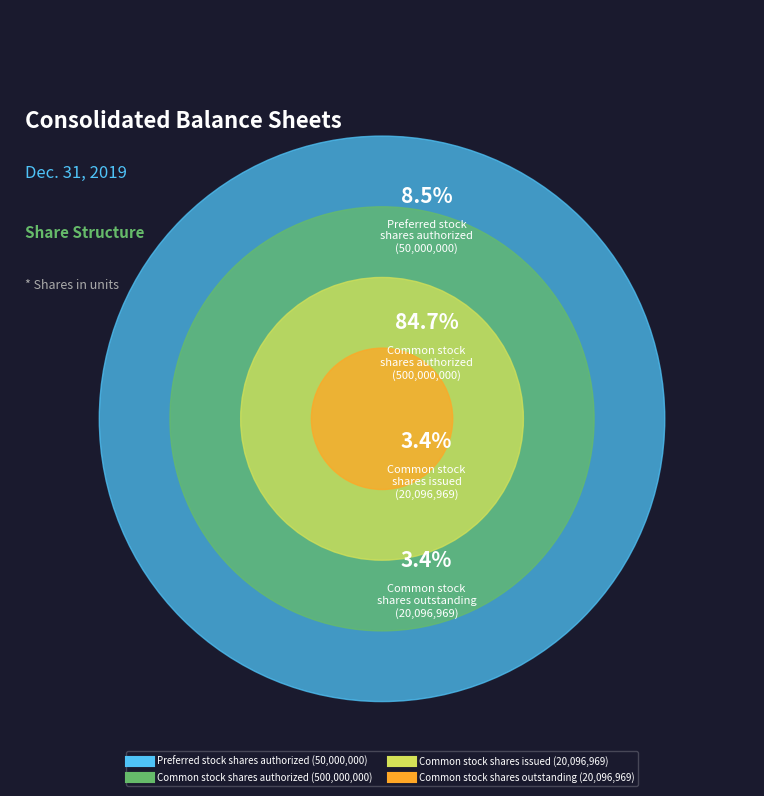

Approximately how many times larger is the value at Common stock
shares issued compared to Preferred stock
shares authorized?

0.4